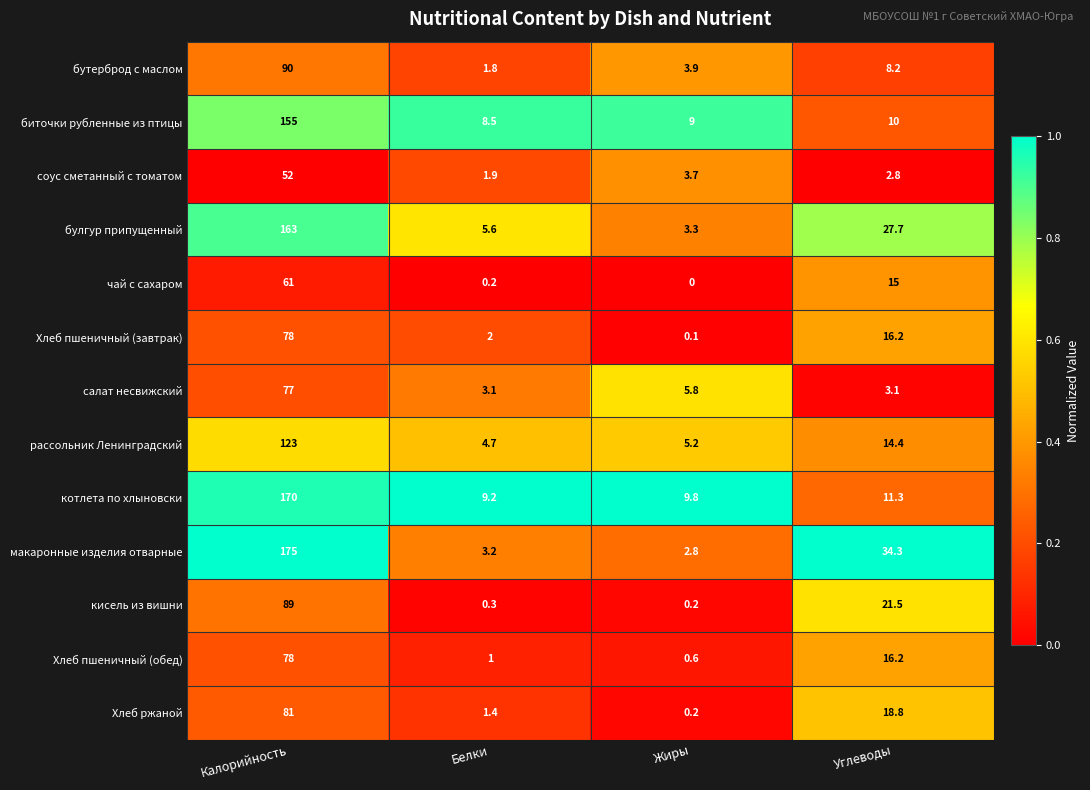

Which series has the largest total across all categories?

макаронные изделия отварные